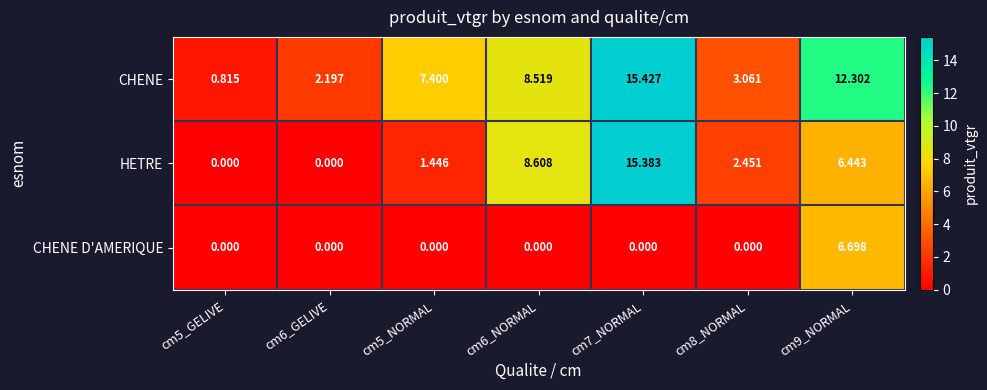

What is the spread (max minus min) of values at cm6_NORMAL?

8.6